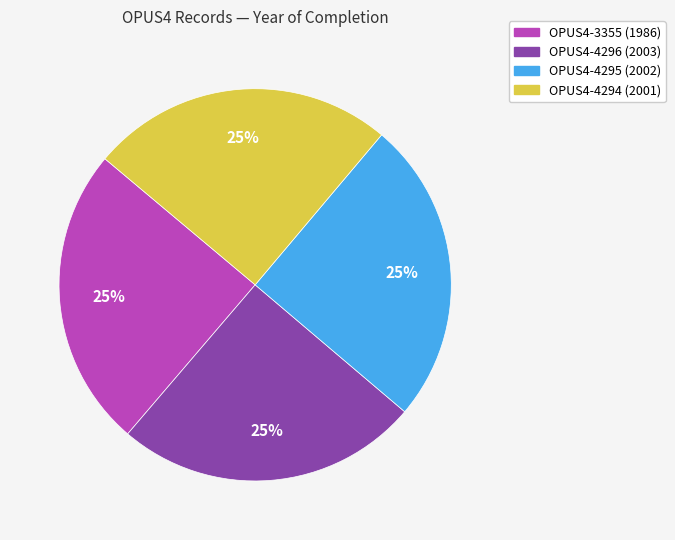

What percentage is the OPUS4-3355 slice, to the nearest percent?

25%